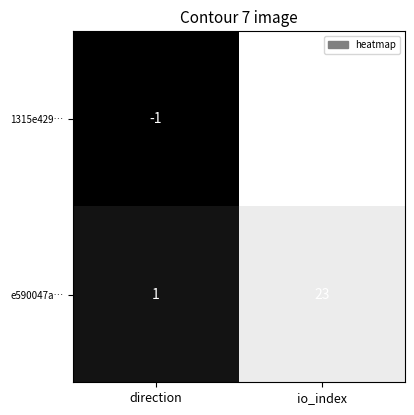

How many series are shown in this chart?

2